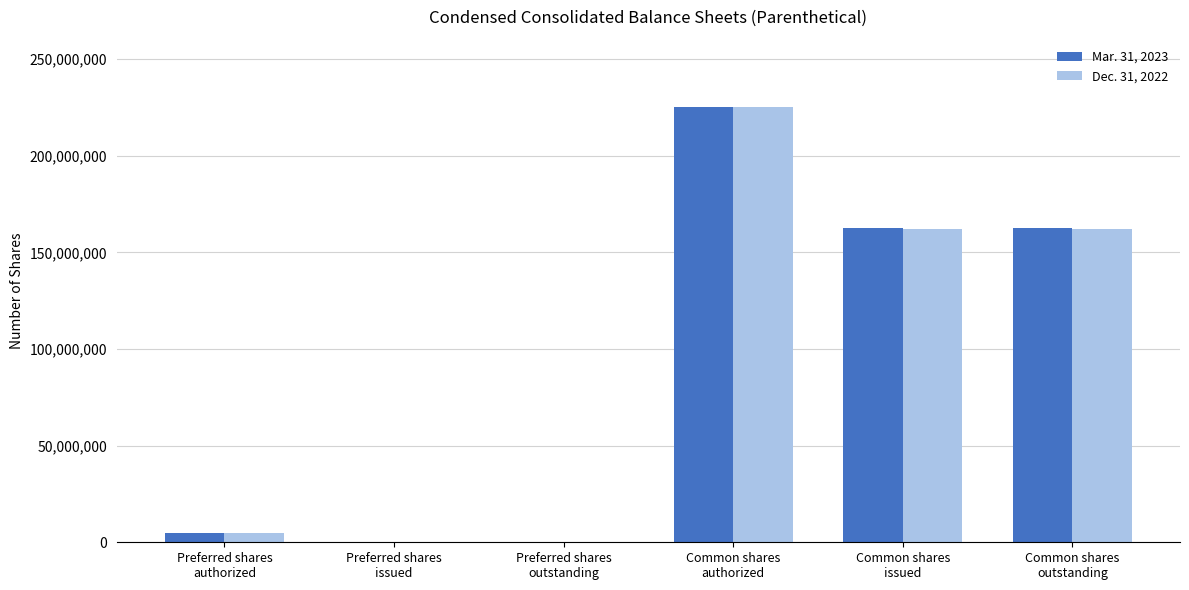

What is the greatest value displayed?

225000000